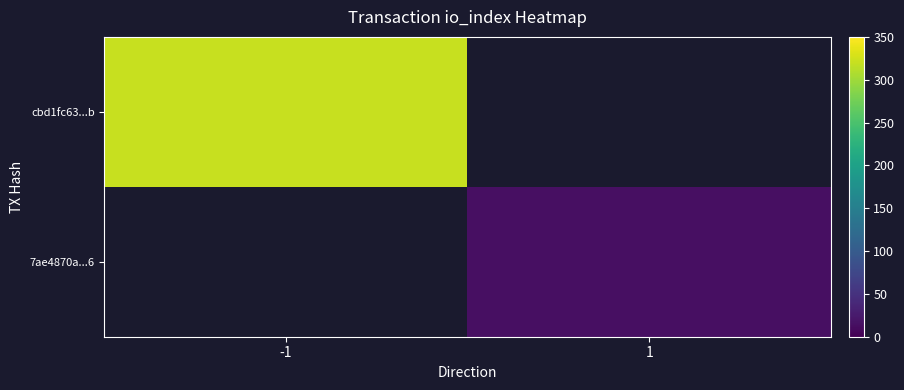

What is the maximum value shown in the chart?

321.0